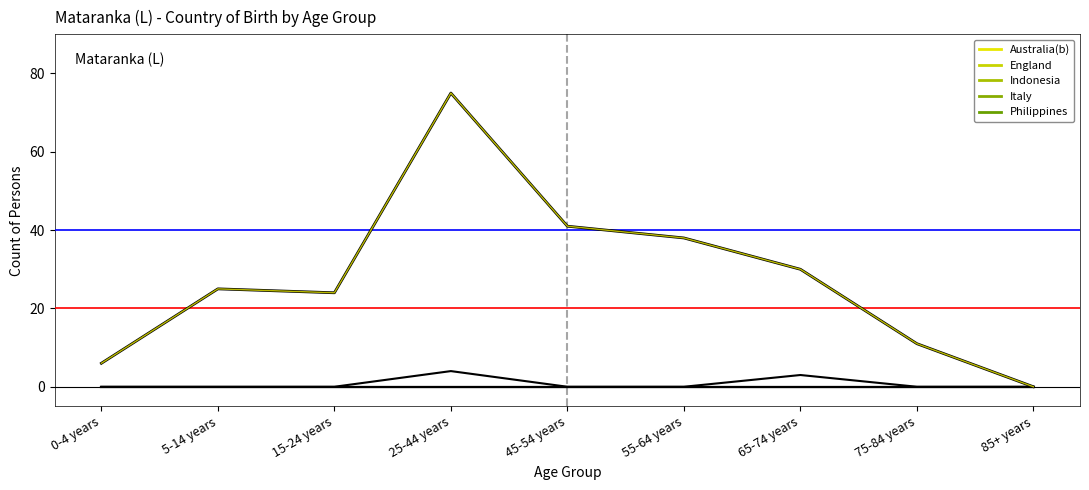

Reading left to right, extract all data points from this chart.

Australia(b): 6	25	24	75	41	38	30	11	0
England: 0	0	0	4	0	0	3	0	0
Indonesia: 0	0	0	0	0	0	0	0	0
Italy: 0	0	0	0	0	0	0	0	0
Philippines: 0	0	0	0	0	0	0	0	0